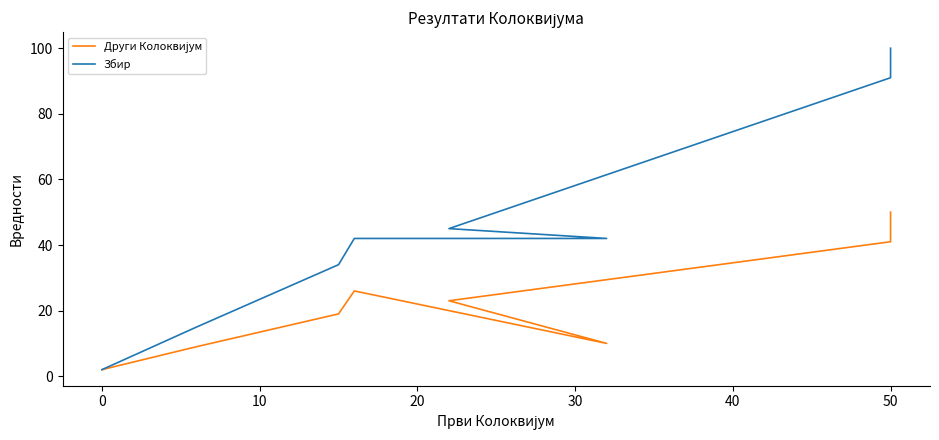

In Други Колоквијум, how many points are higher than both neighbors (excluding endpoints)?

1